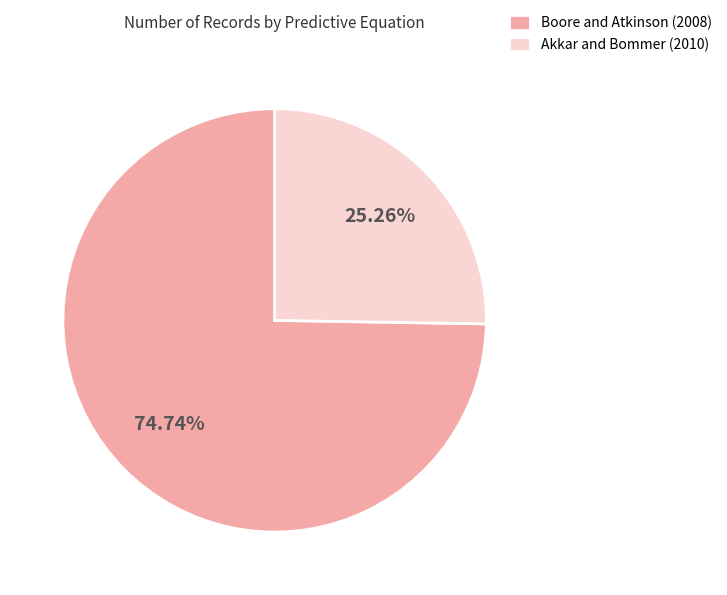

What is the ratio of the value at Akkar and Bommer (2010) to the value at Boore and Atkinson (2008)?

0.3